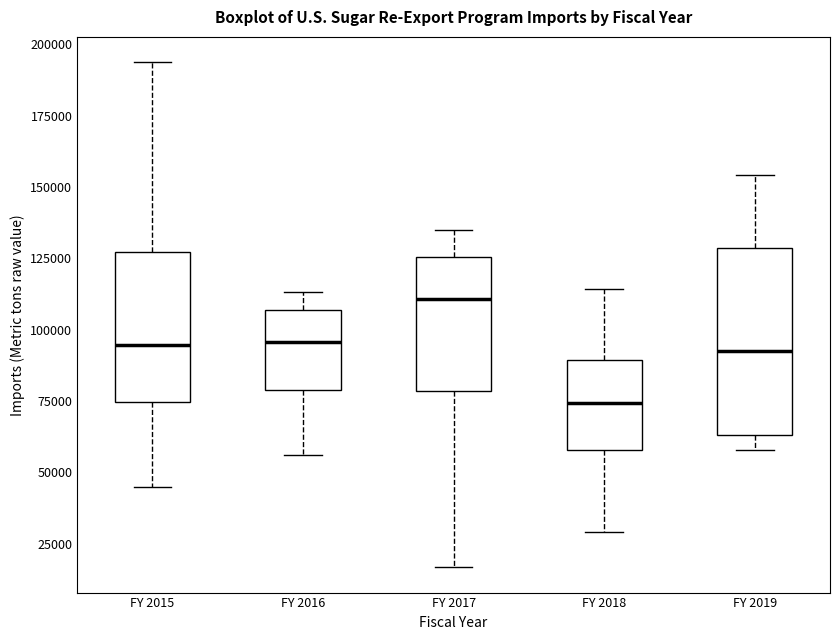

Comparing the boxes themselves (not the whiskers), which one is the tallest?

FY 2019